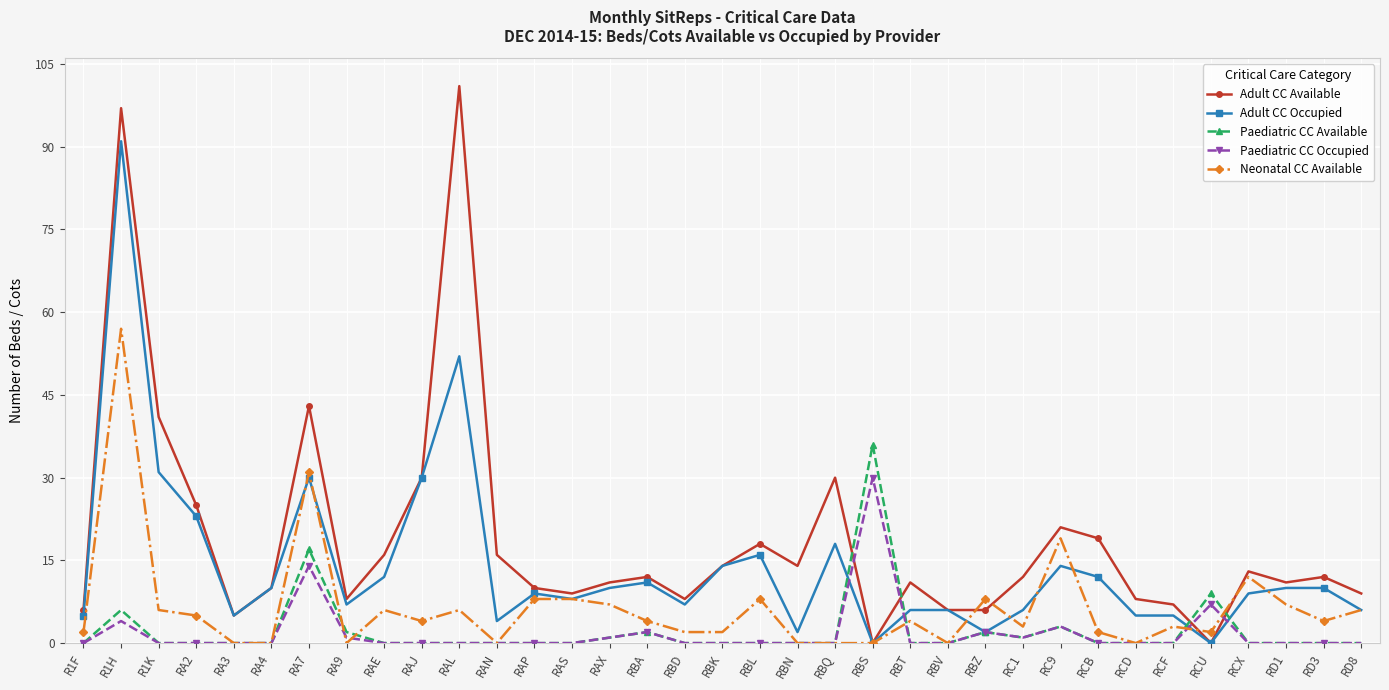

The Adult CC Occupied series shows 10 at RA4. True or false?

True